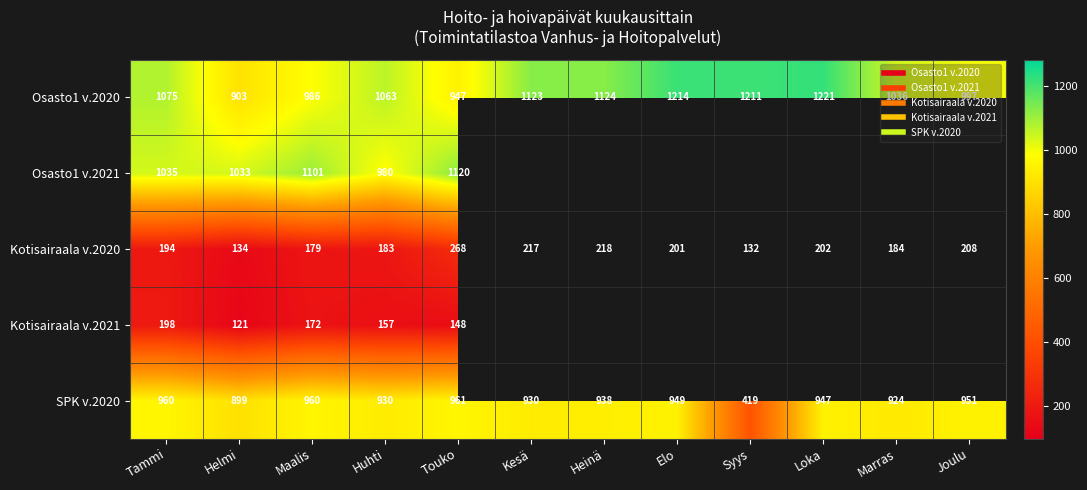

What is the difference between the Kotisairaala v.2021 values at Helmi and Huhti?

36.0